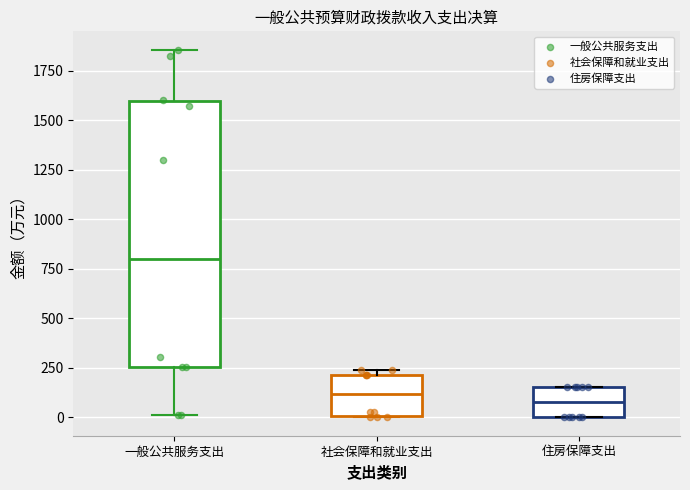

Which box is the tallest, from its lower edge to its upper edge?

一般公共服务支出